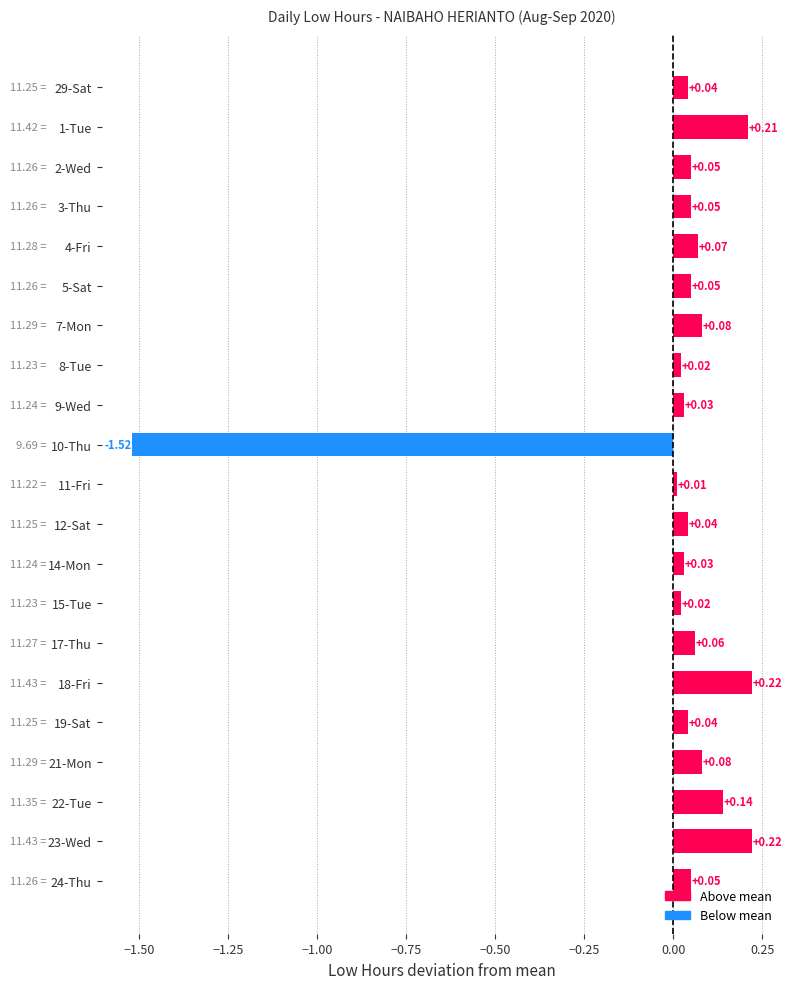

Which category has the lowest value across all series?

10-Thu